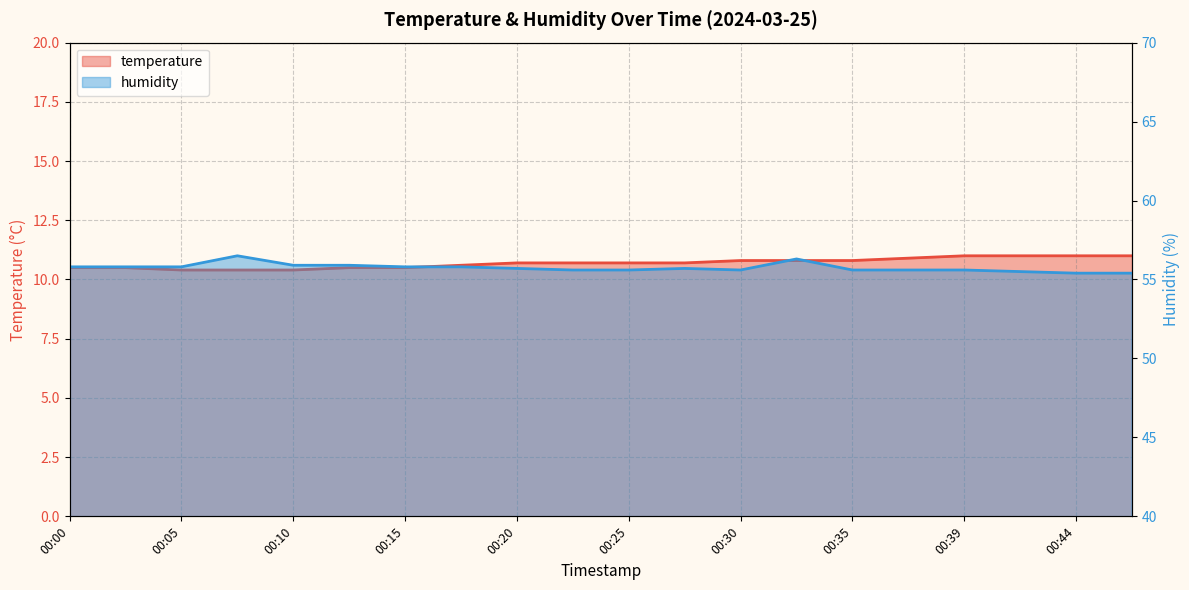

At how many categories does at least one series exceed 37?

20